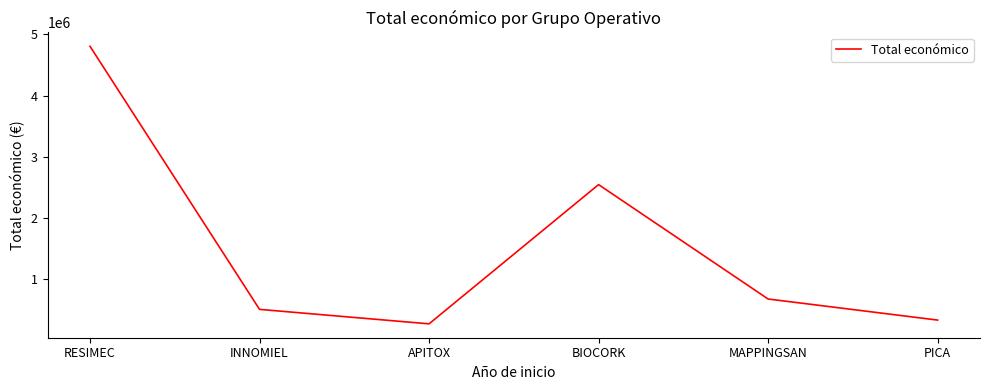

Is it true that the value at BIOCORK is 2546283?

True